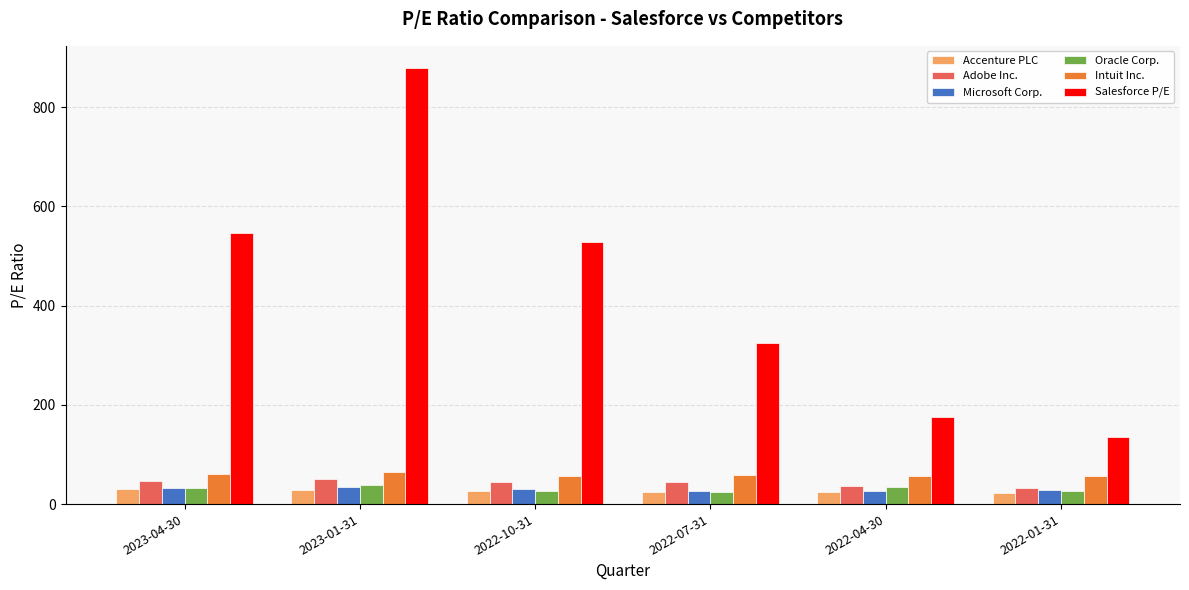

What is the minimum value shown in the chart?

22.9